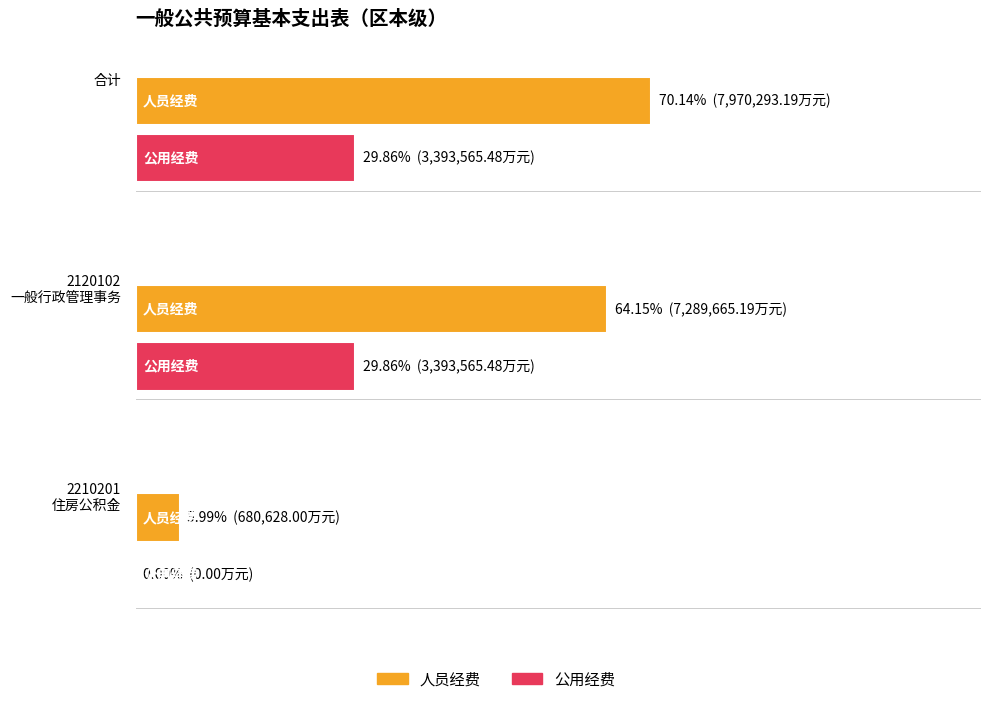

The value of 公用经费 at 合计 is 2180248.4. True or false?

False